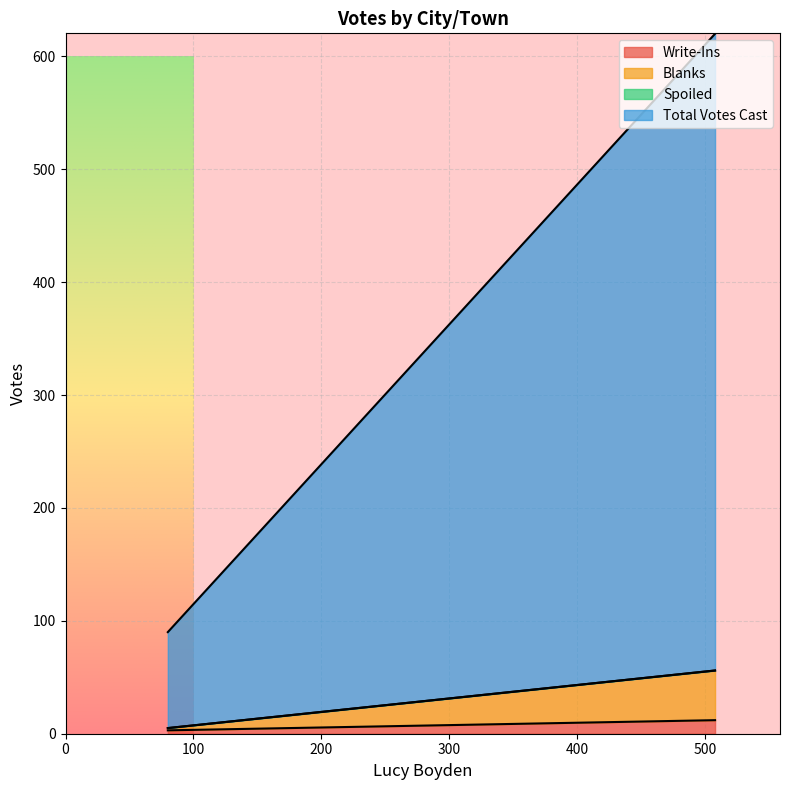

Which series changed the most between Cambridge and Waterville?

Total Votes Cast